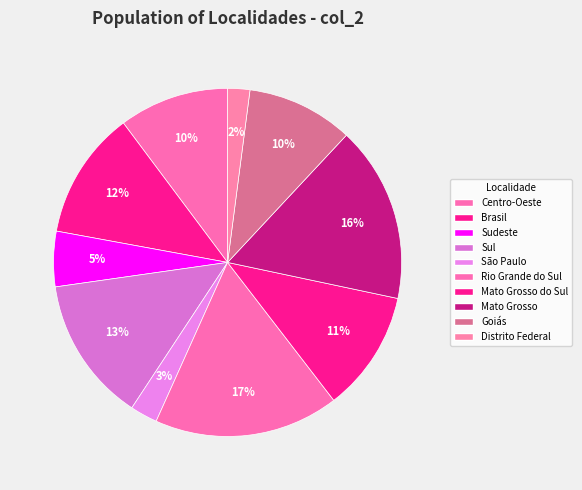

To the nearest percent, what is the difference between the largest and smallest slice percentages?

15%